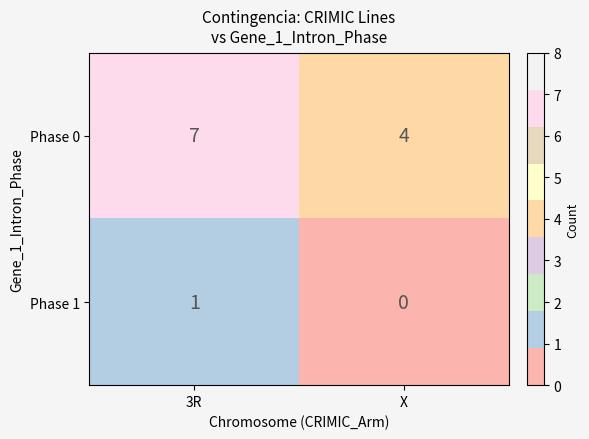

How many categories are shown in the chart?

2